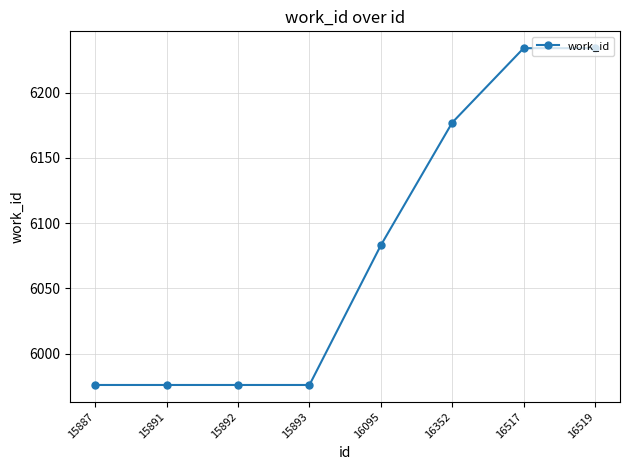

What is the minimum value shown in the chart?

5976